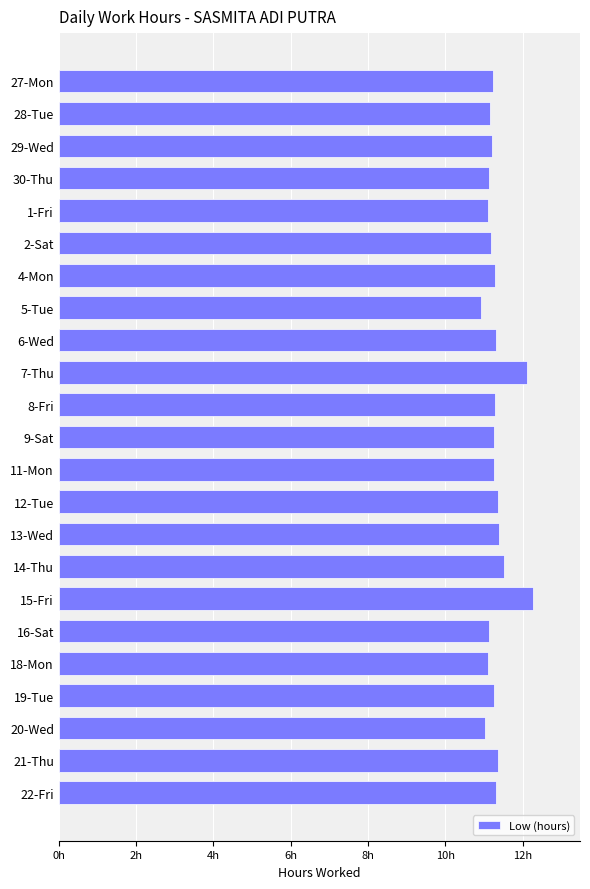

Which label corresponds to the largest value in the chart?

15-Fri